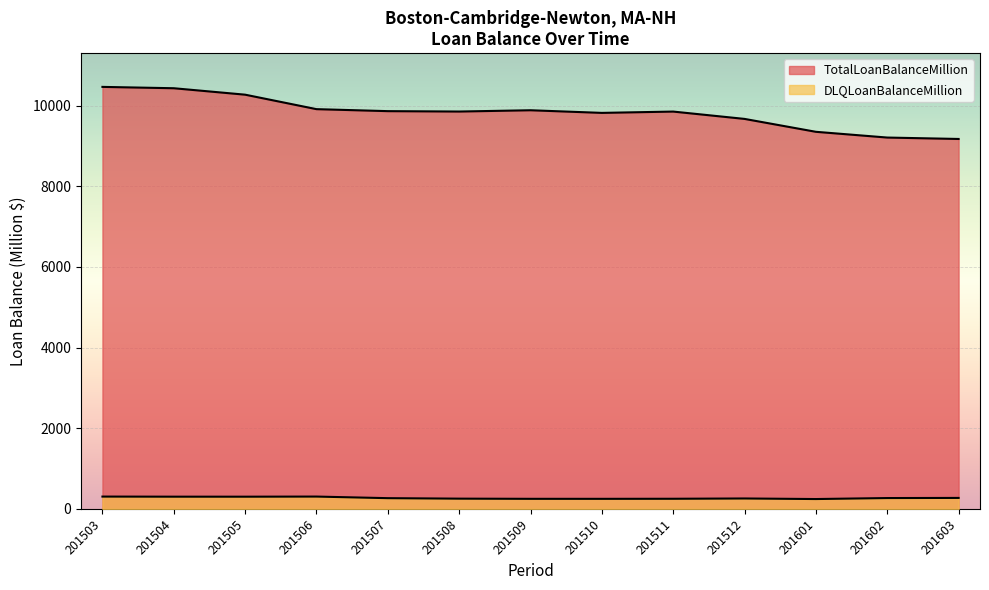

True or false: DLQLoanBalanceMillion and TotalLoanBalanceMillion intersect in this chart.

False